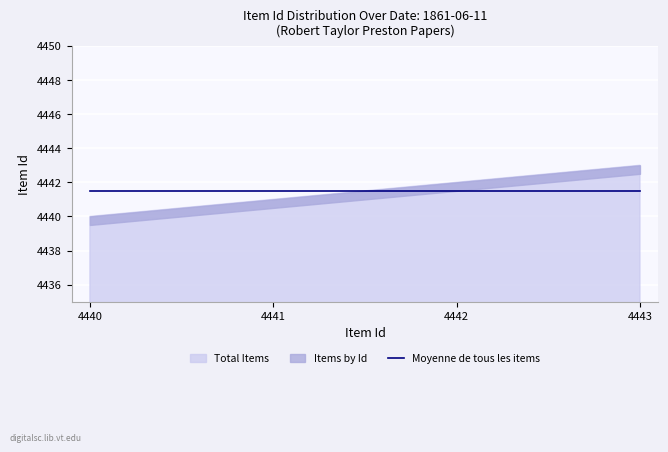

How many lines are shown in the chart?

2